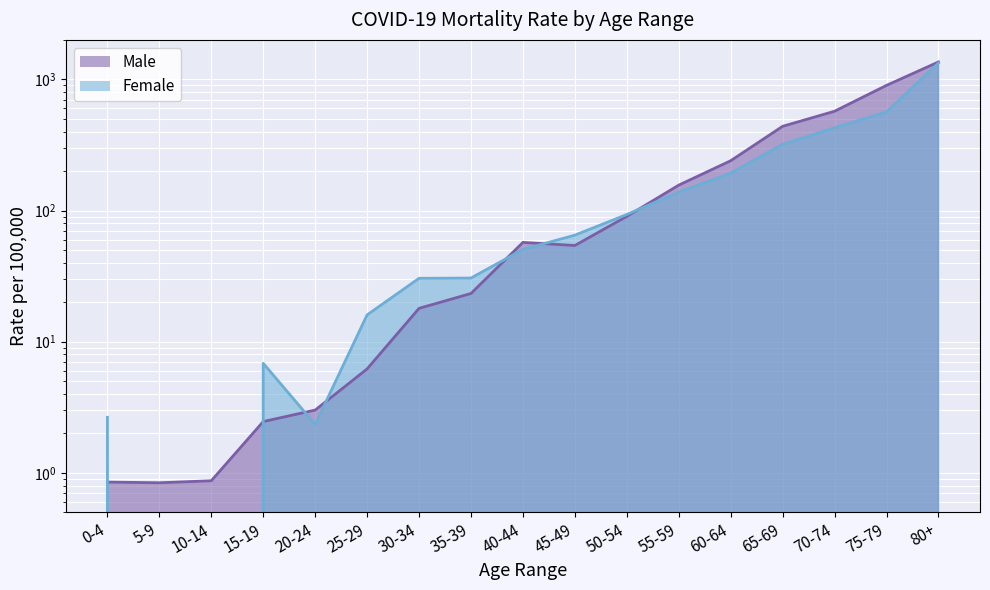

How many intersections are there between Male and Female?

7